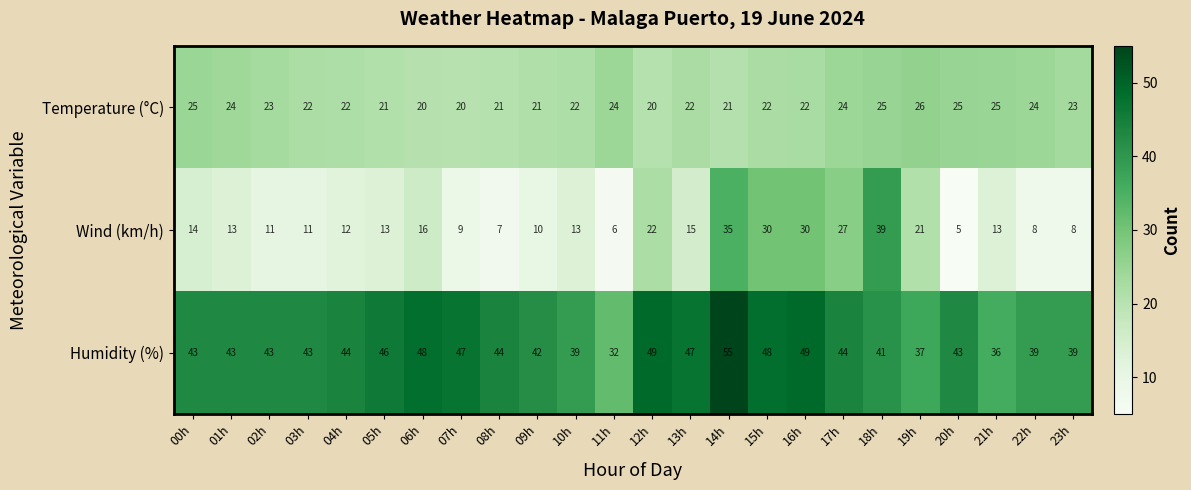

List the series in order of their overall mean, highest first.

Humidity (%), Temperature (°C), Wind (km/h)